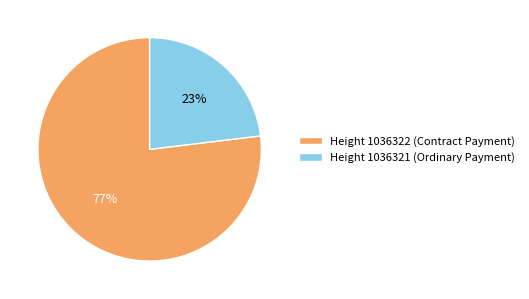

How many segments does this pie chart have?

2